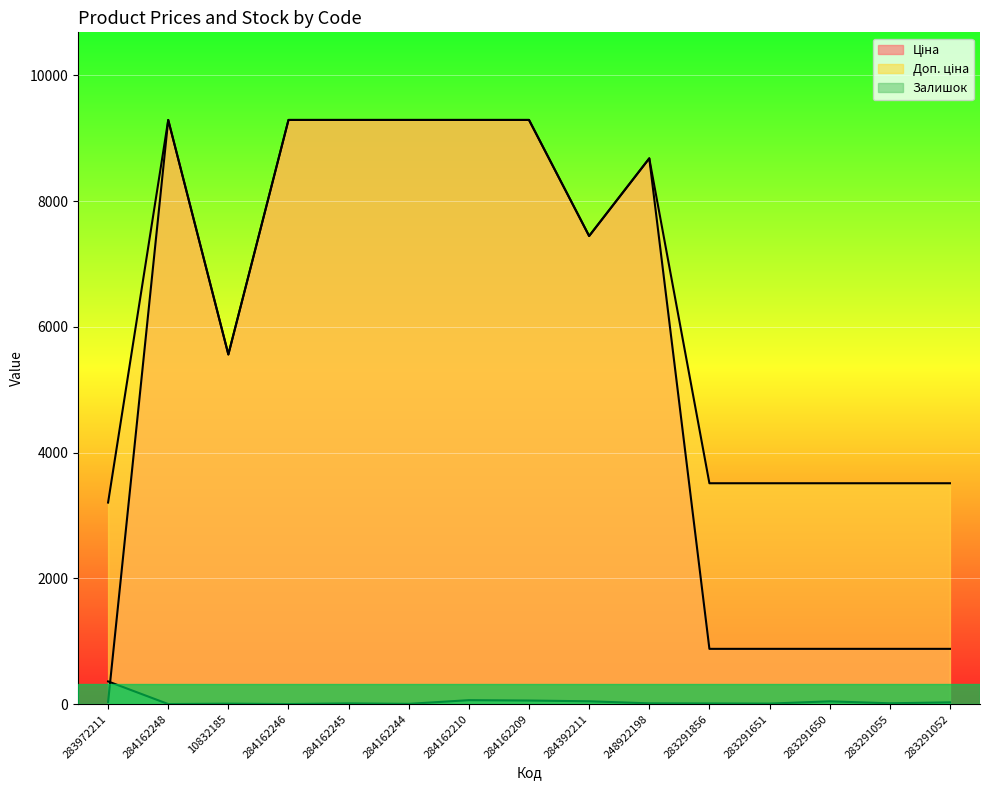

What is the spread (max minus min) of values at 284162210?

9228.5